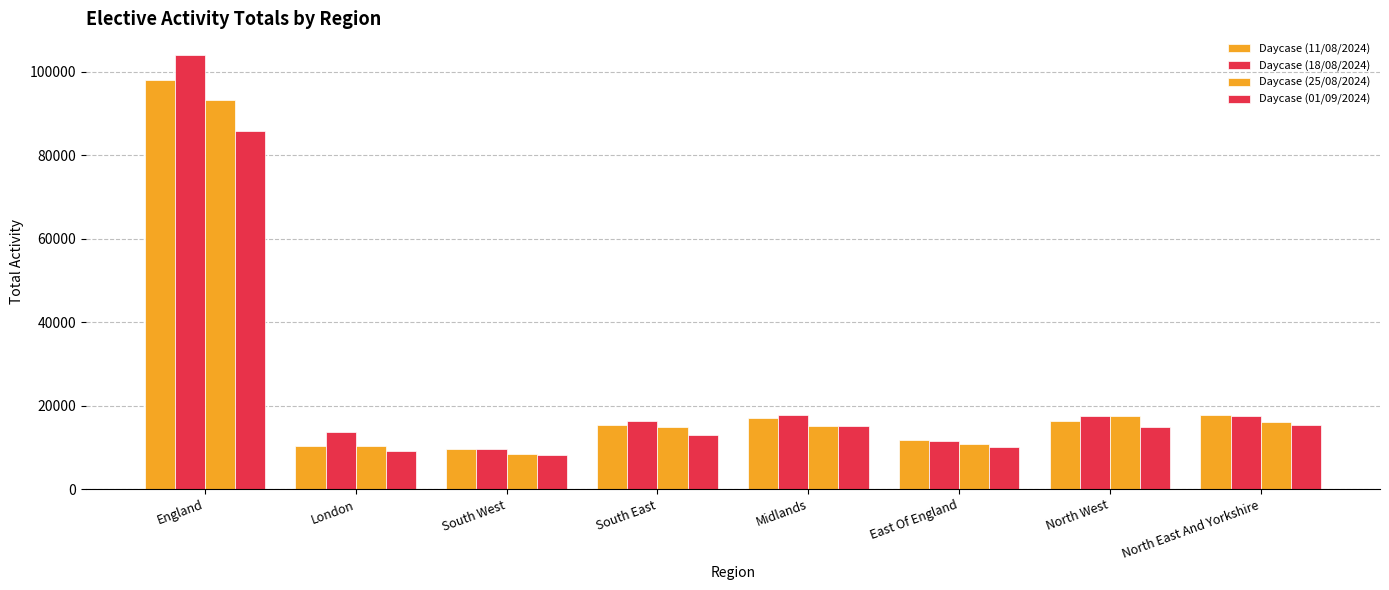

Does the chart contain any negative values?

No